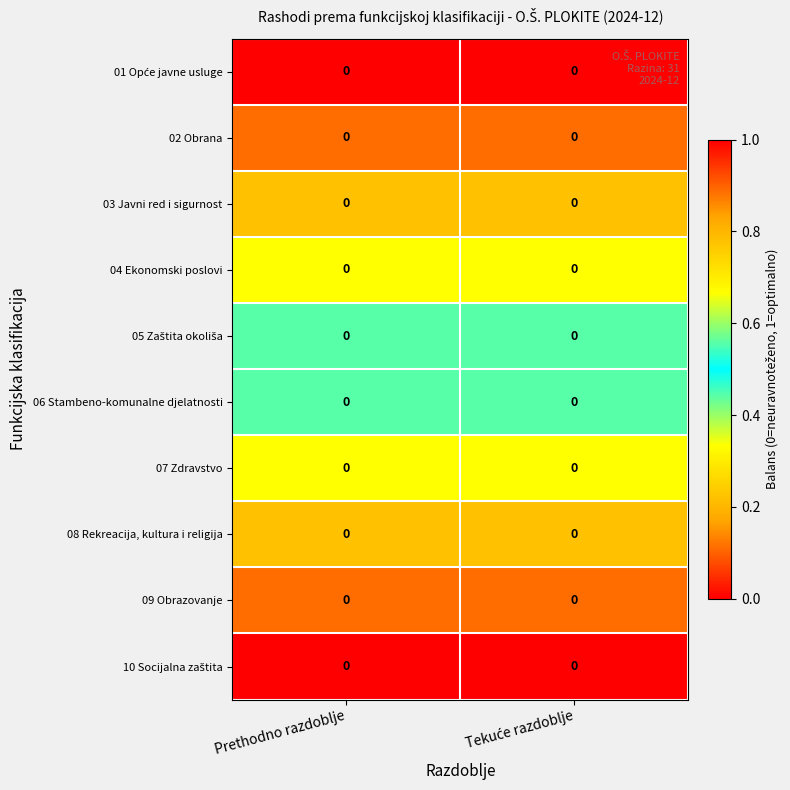

The value of 05 Zaštita okoliša at Prethodno razdoblje is 0.6. True or false?

True